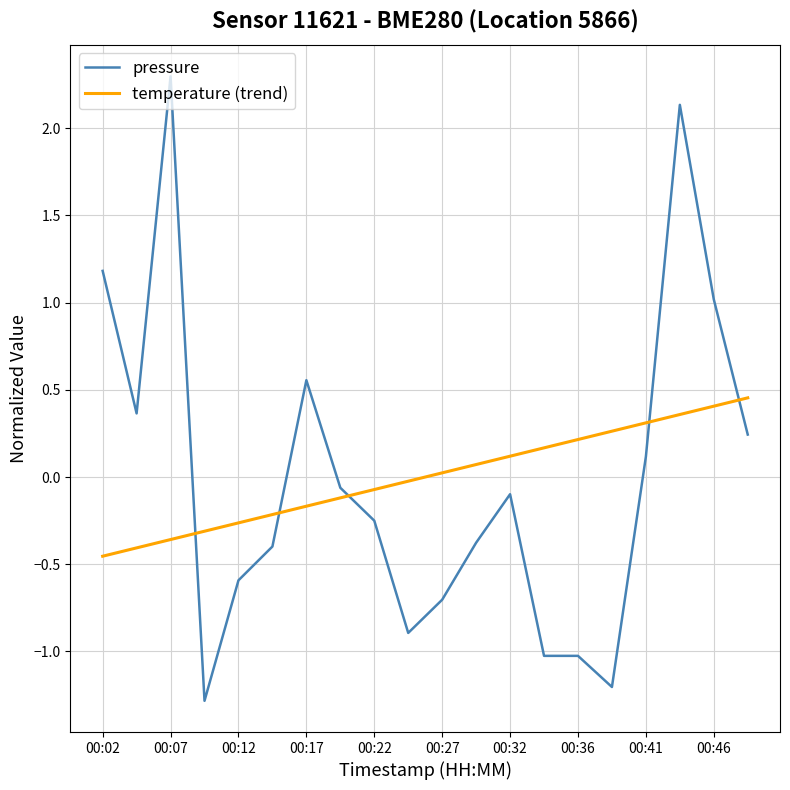

How many values in pressure are above zero?

8